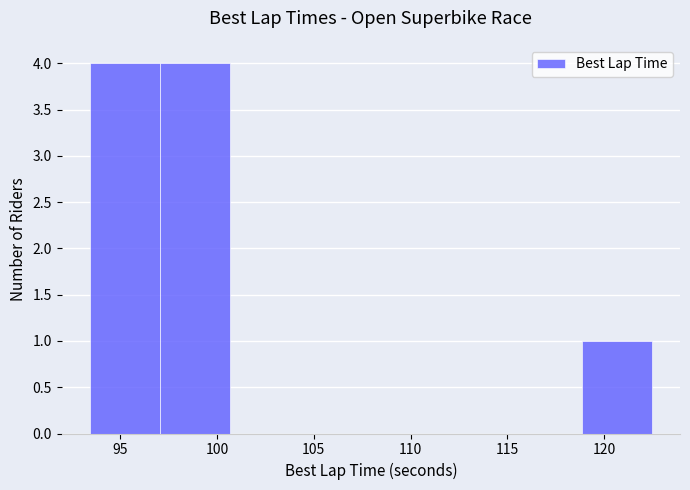

Reading left to right, list every bar in this chart as the range it spans on the x-axis followed by its height. Neither the bar edges nor the heights are printed on the chart, so give them approximately, as read against the axes.

93.5 to 97.0: 4
97.0 to 100.5: 4
100.5 to 104.5: 0
104.5 to 108.0: 0
108.0 to 111.5: 0
111.5 to 115.0: 0
115.0 to 119.0: 0
119.0 to 122.5: 1